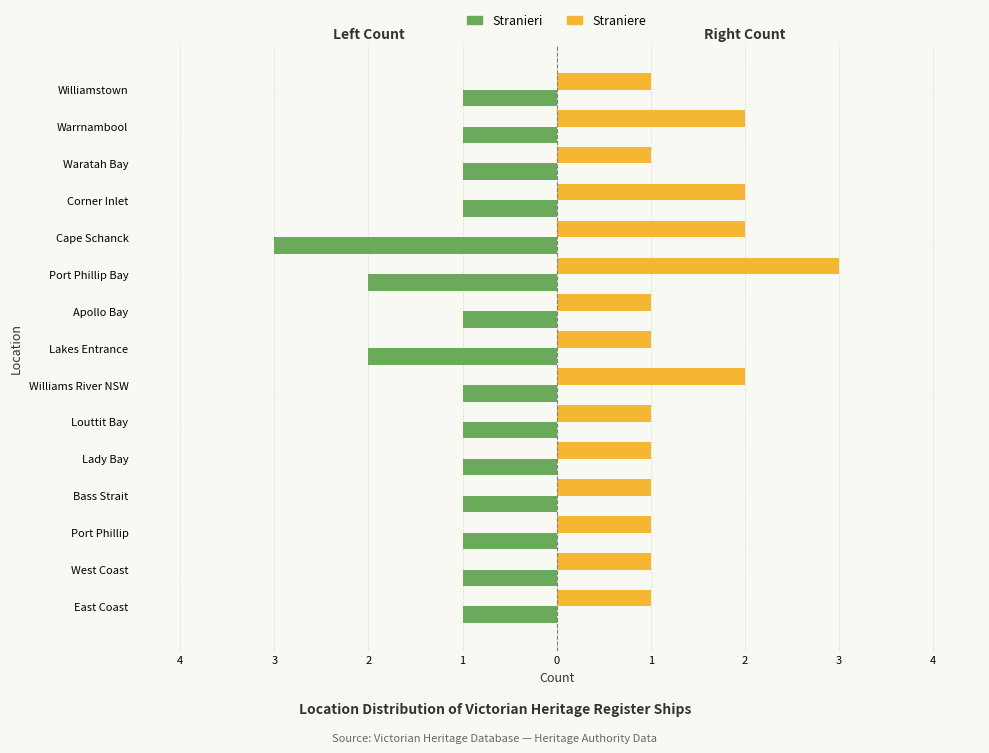

What are all the series names shown in the legend?

Stranieri, Straniere